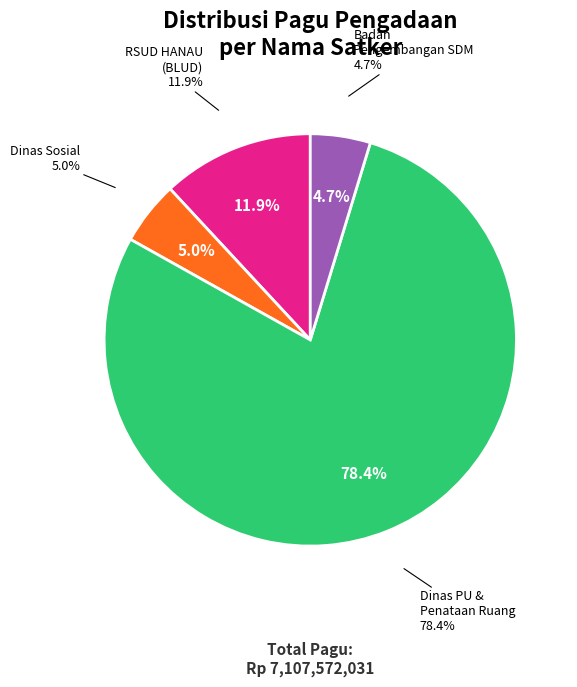

What percentage is the Badan Pengembangan Sumber Daya Manusia slice, to the nearest percent?

5%